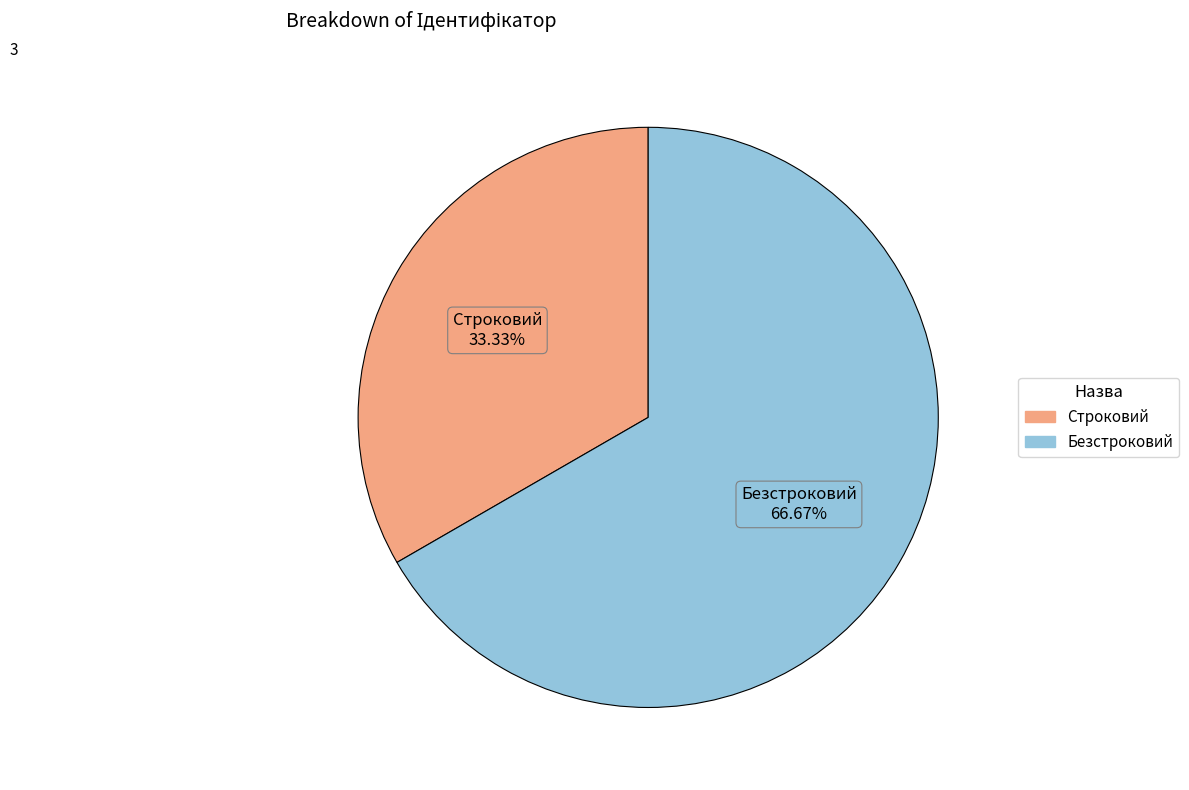

How many segments does this pie chart have?

2